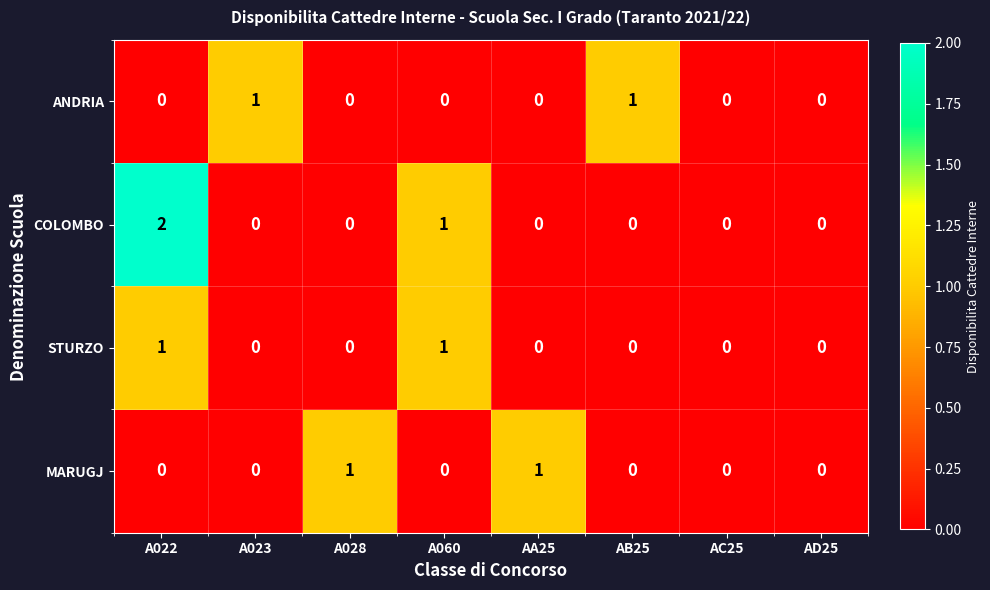

Which category has the highest value across all series?

A022